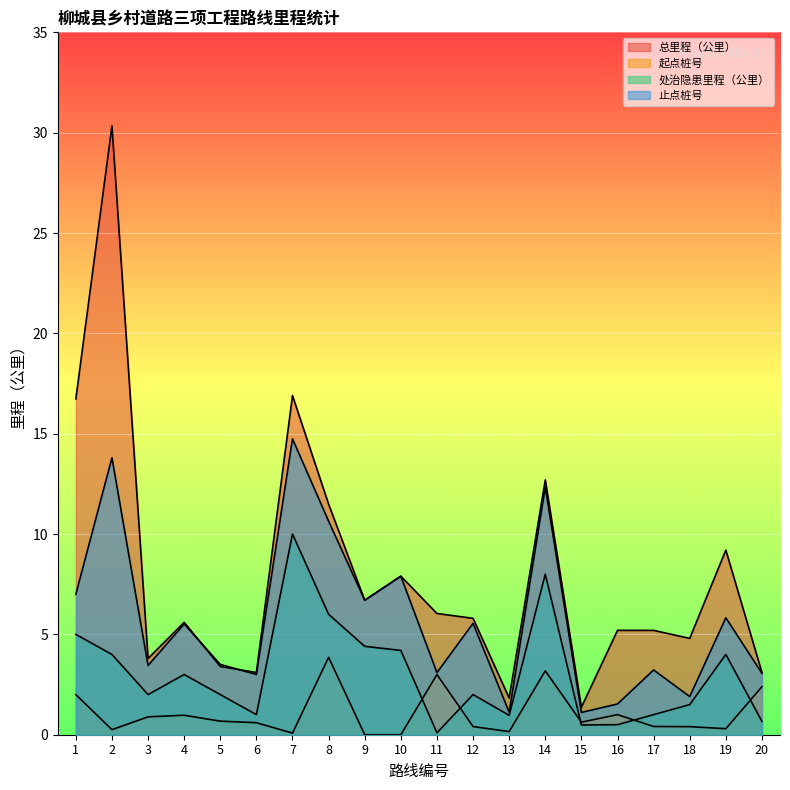

What is the value of the 总里程（公里） point at the 12th from the left?

5.8